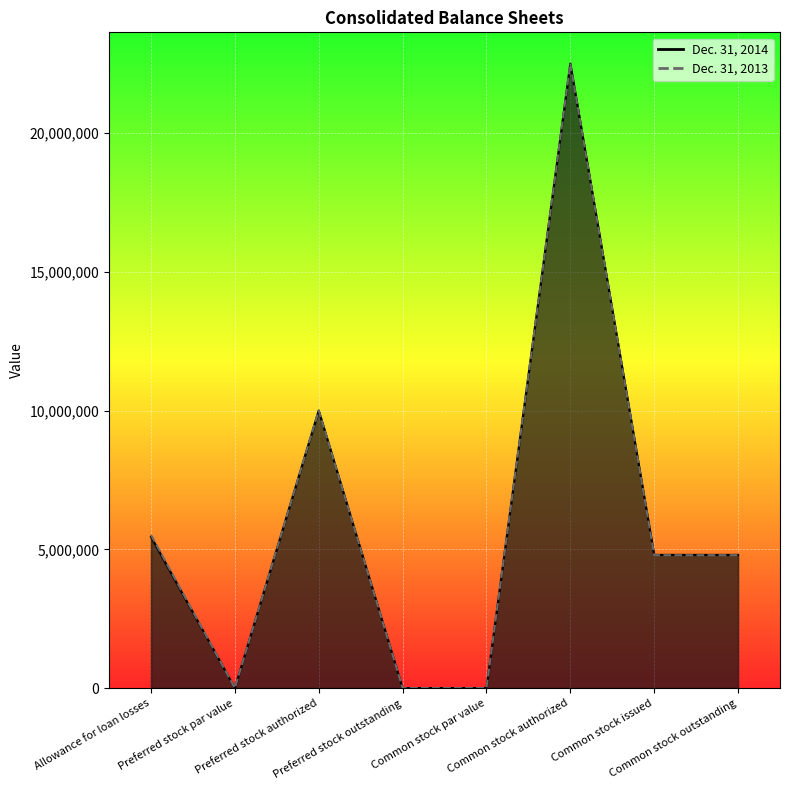

What position from the left is Preferred stock par value?

2